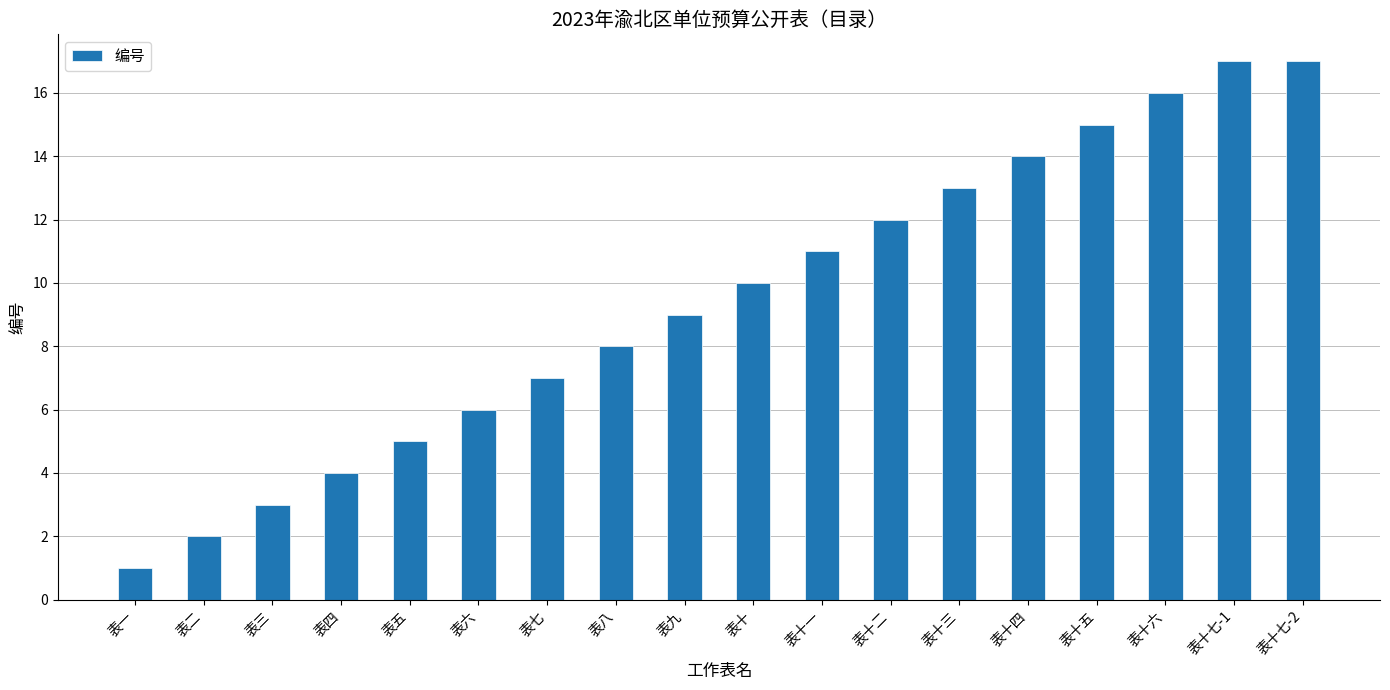

Which has a higher value, 表十六 or 表二?

表十六